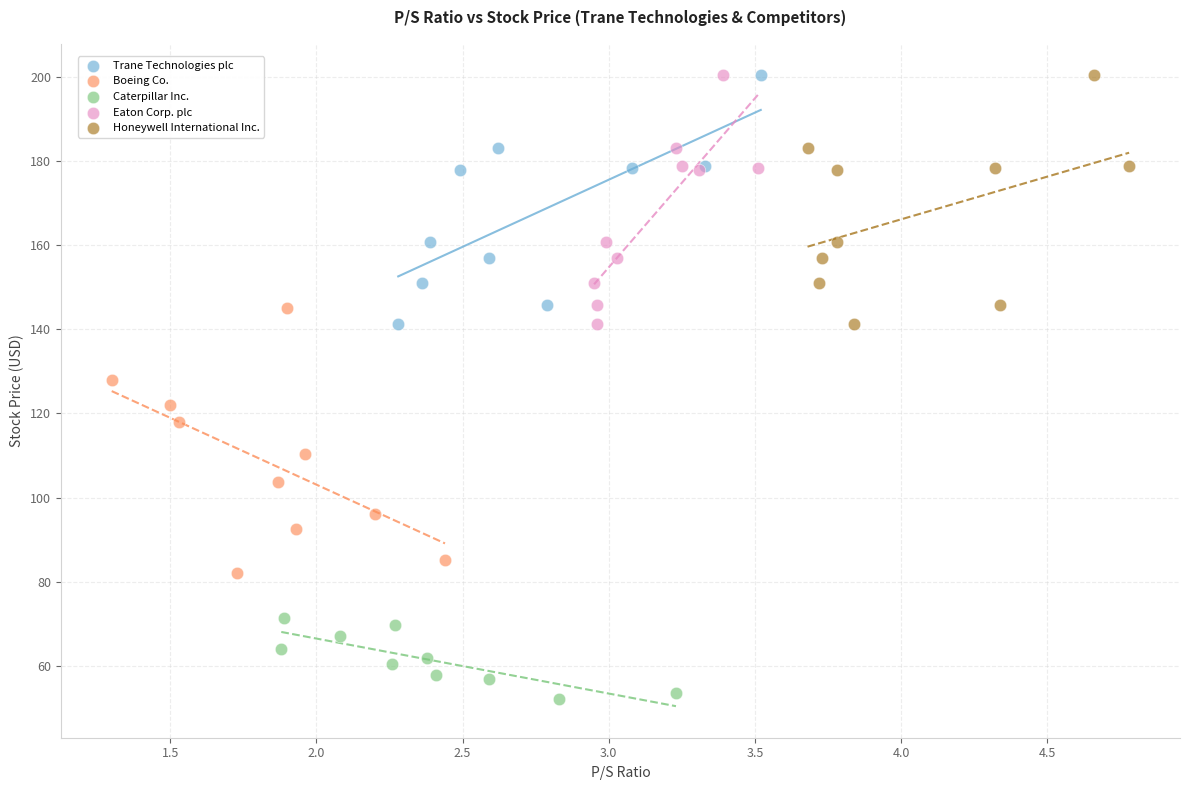

Which series reaches the minimum Y coordinate?

Caterpillar Inc.